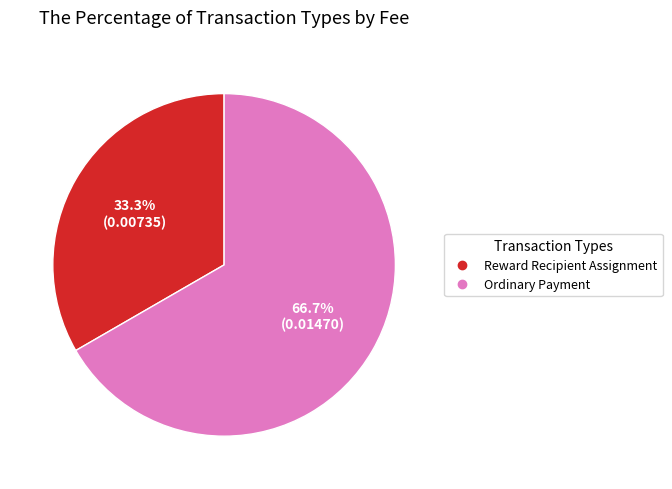

What percentage do Reward Recipient Assignment and Ordinary Payment together represent?

100.0%